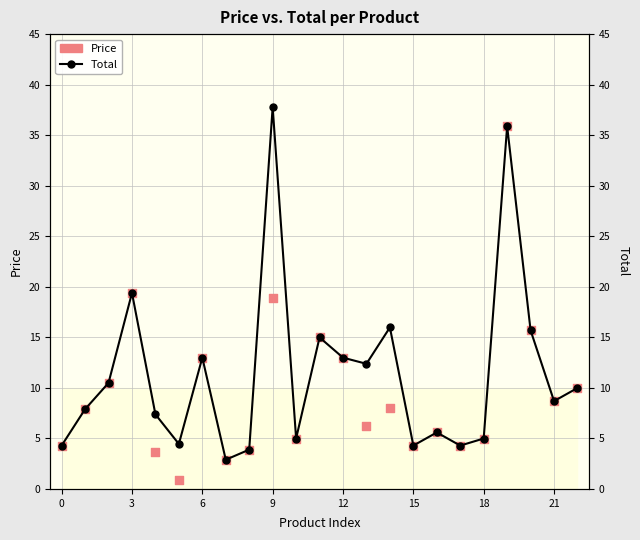

Which series reaches the maximum Y coordinate?

Total